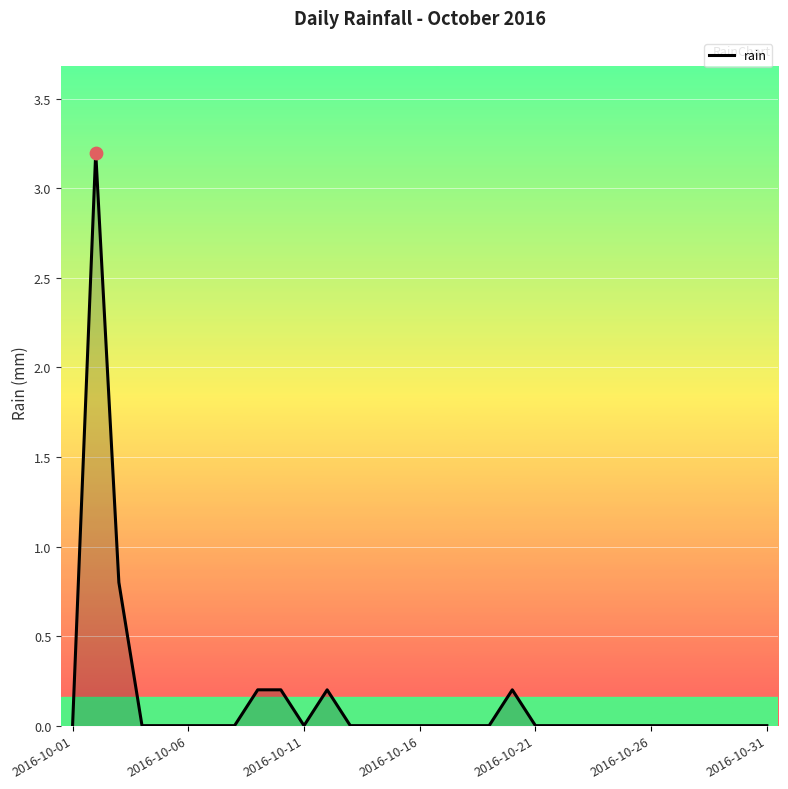

What is the greatest value displayed?

3.2